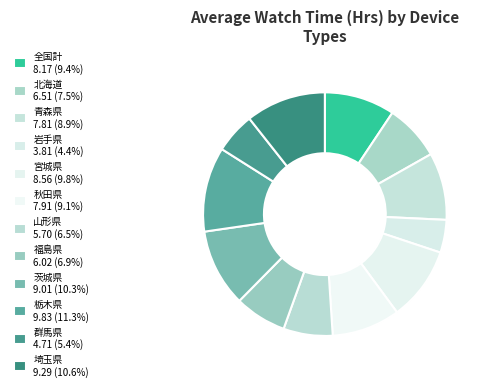

What is the change in value from 北海道 to 岩手県?

-2.7